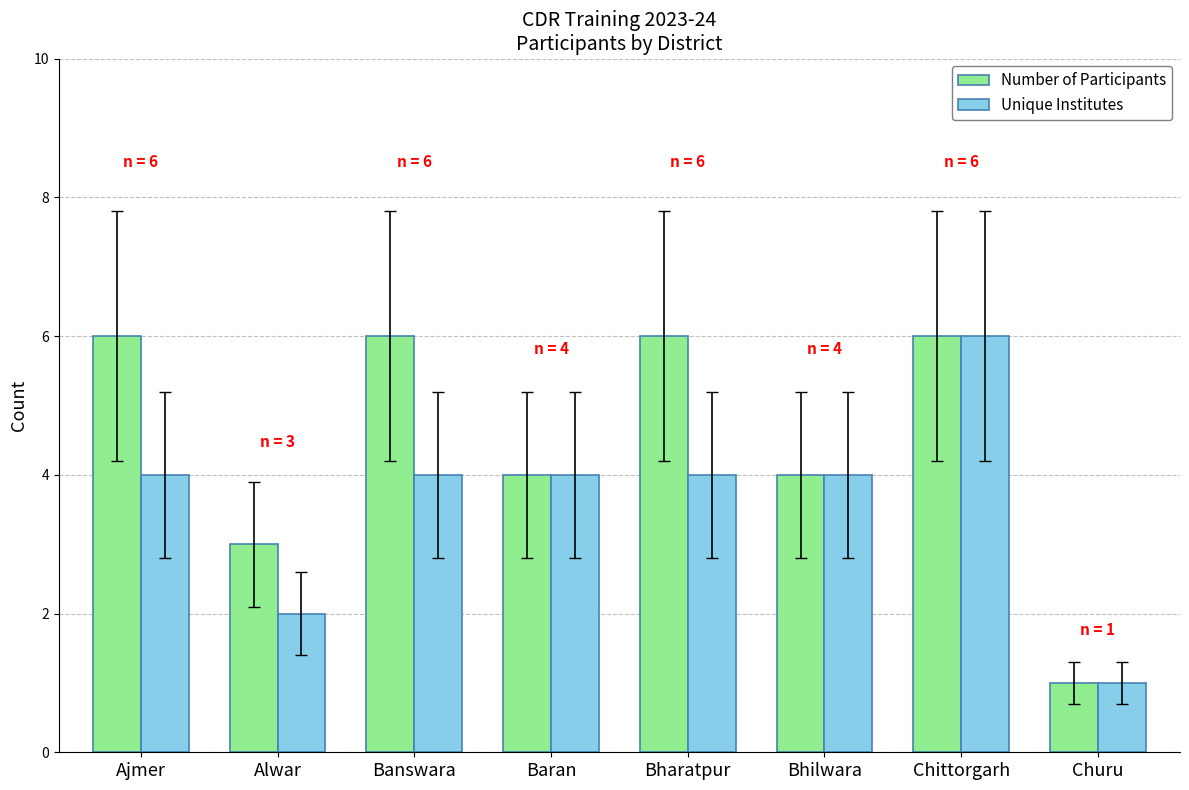

Are the bars horizontal?

No